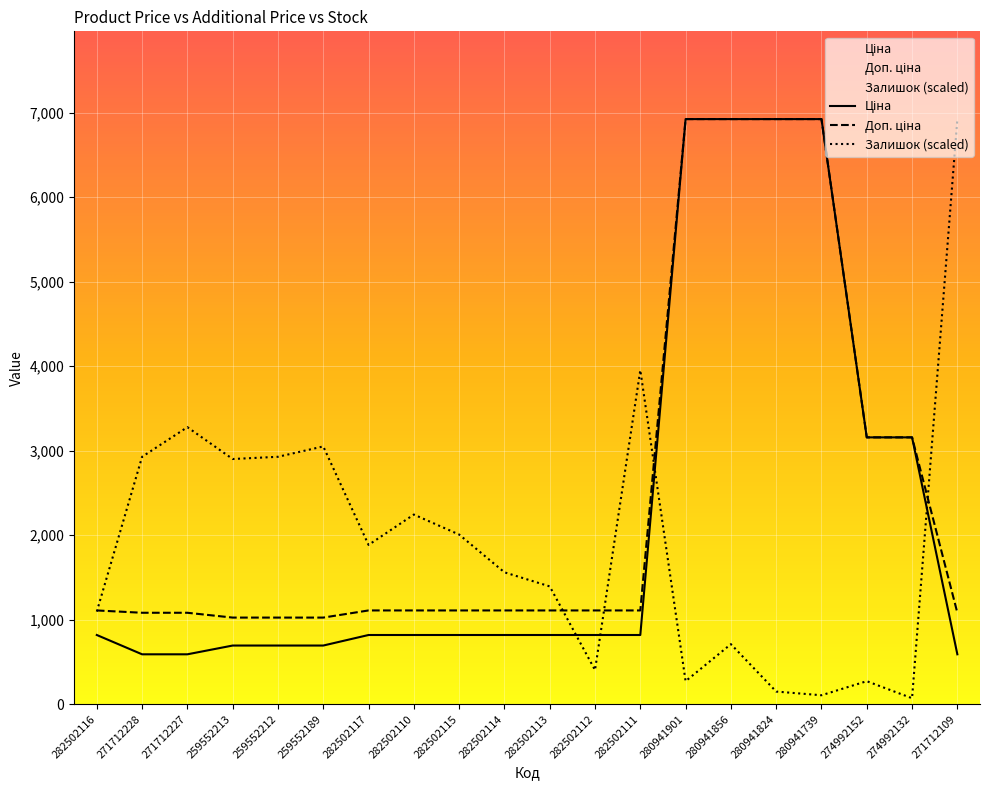

What is the difference between the maximum and second lowest values in the Залишок series?

6820.5